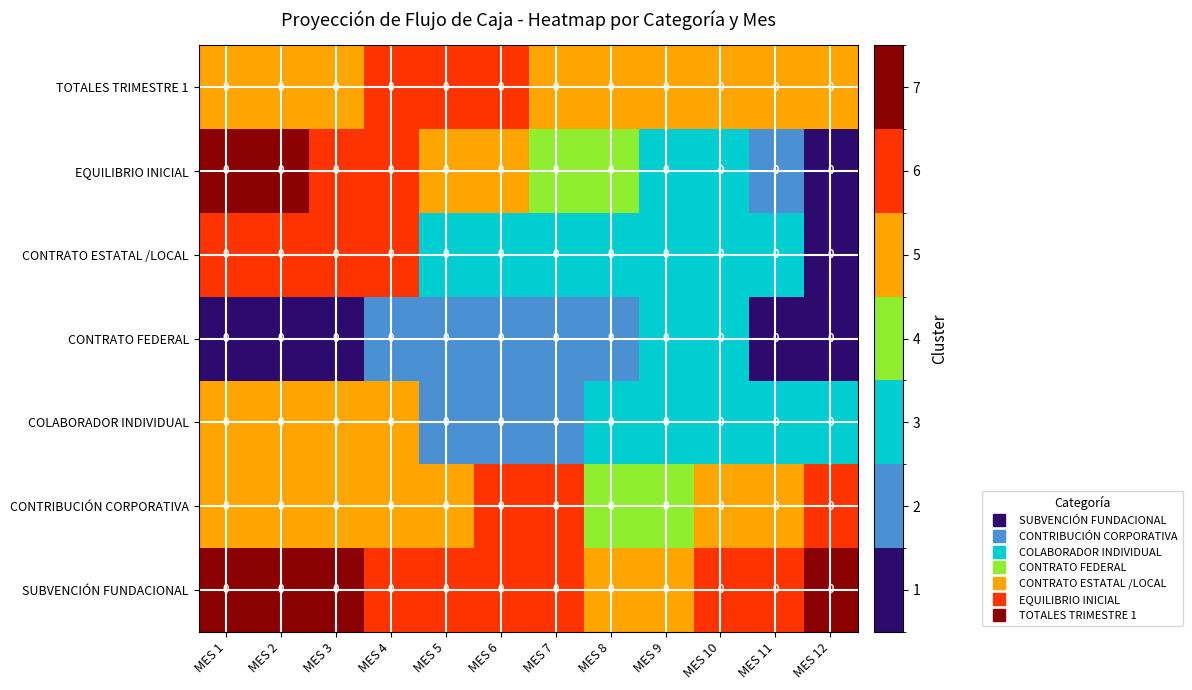

Between MES 5 and MES 10, which is larger?

MES 5